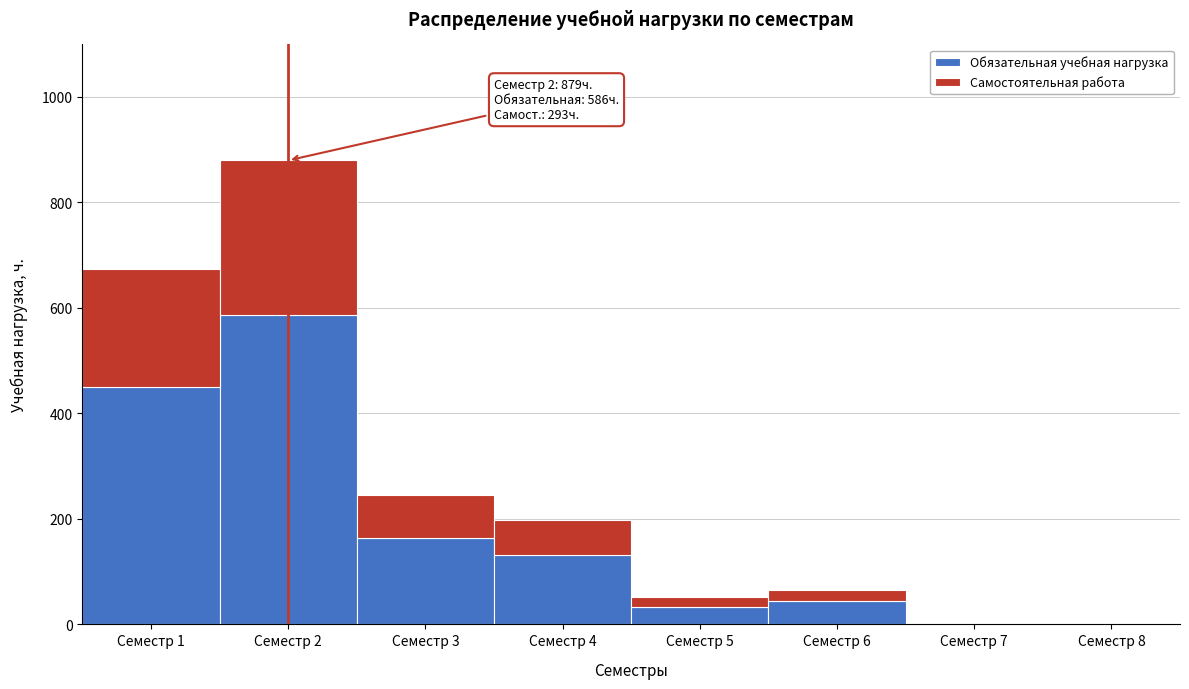

Reading left to right, transcribe the values for Обязательная учебная нагрузка.

Семестр 1=450	Семестр 2=586	Семестр 3=164	Семестр 4=132	Семестр 5=32	Семестр 6=44	Семестр 7=0	Семестр 8=0